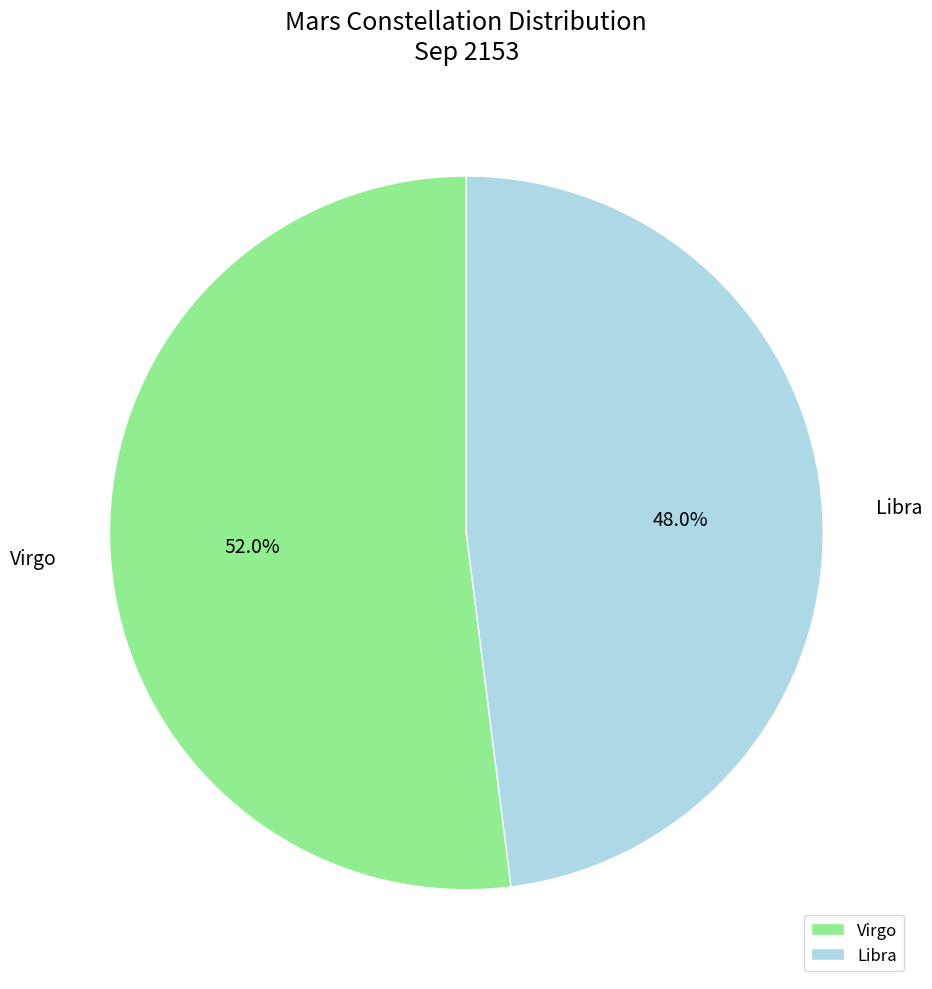

What is the ratio of the value at Virgo to the value at Libra?

1.1